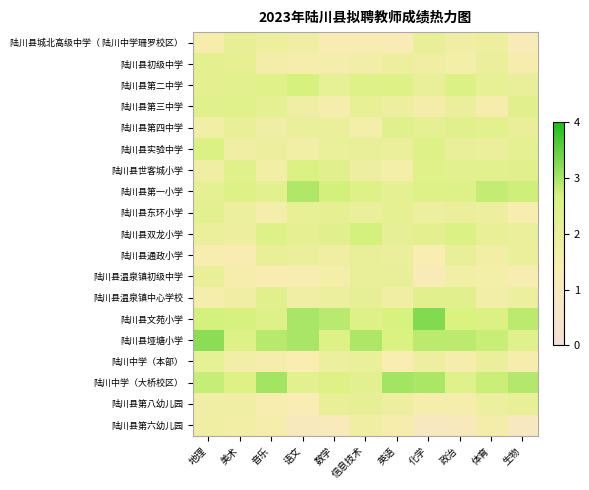

Which label corresponds to the smallest value in the chart?

生物